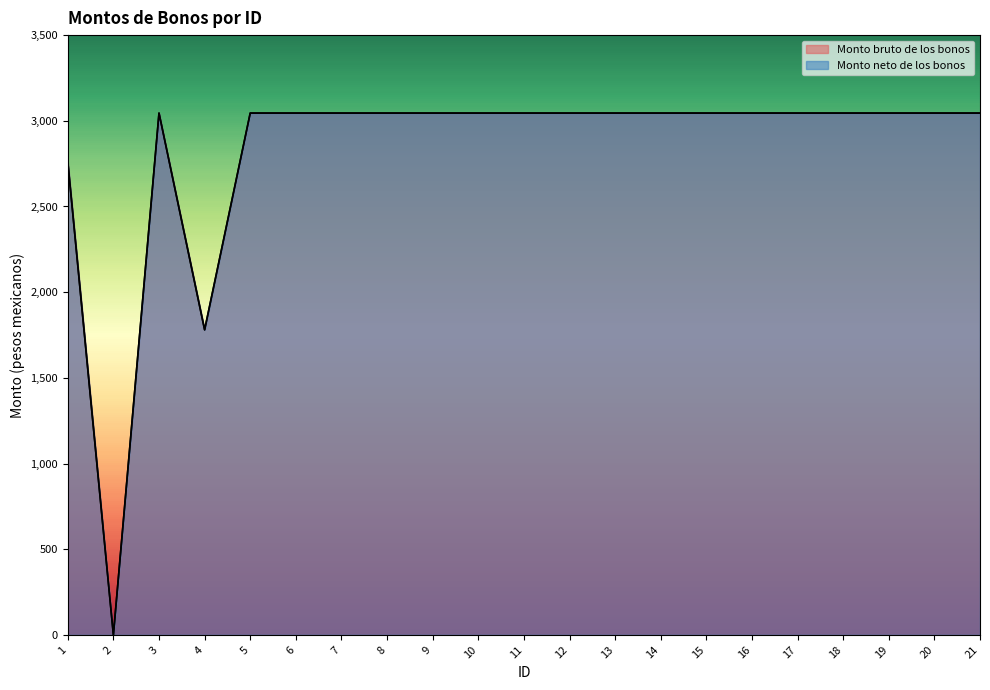

Which series has the largest total across all categories?

Monto bruto de los bonos